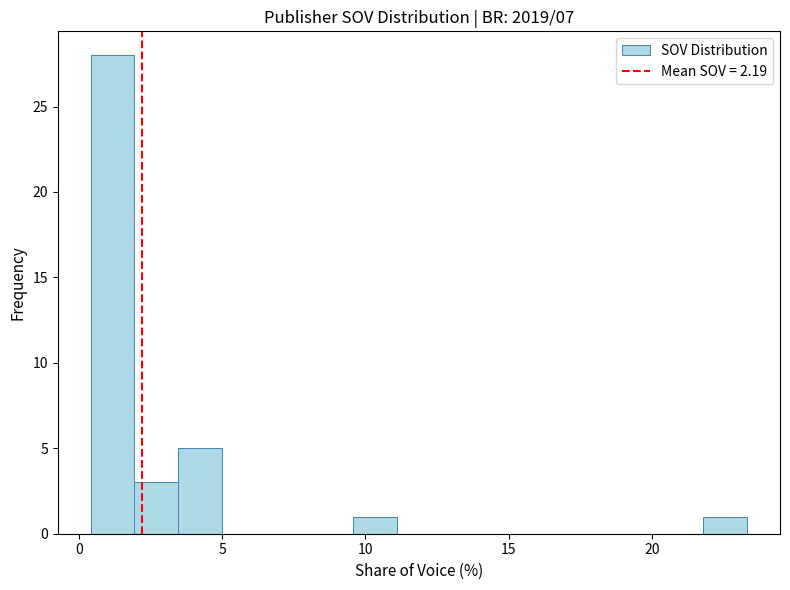

Read against the x-axis, roughly where is the centre of the tallest bar?

1.0